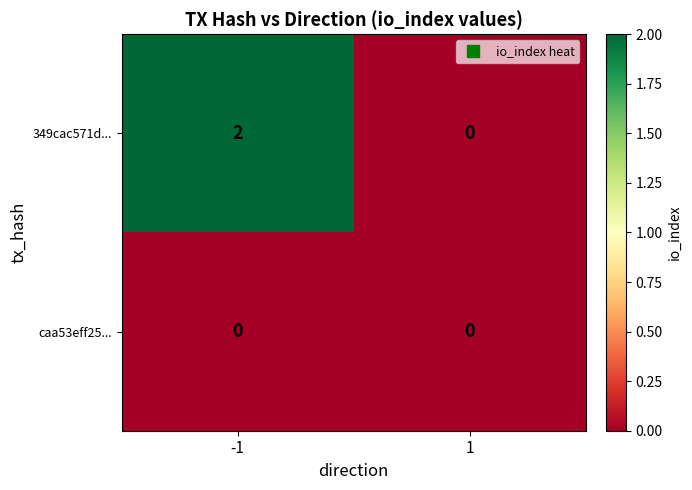

Which series changed the most between -1 and 1?

349cac571d...